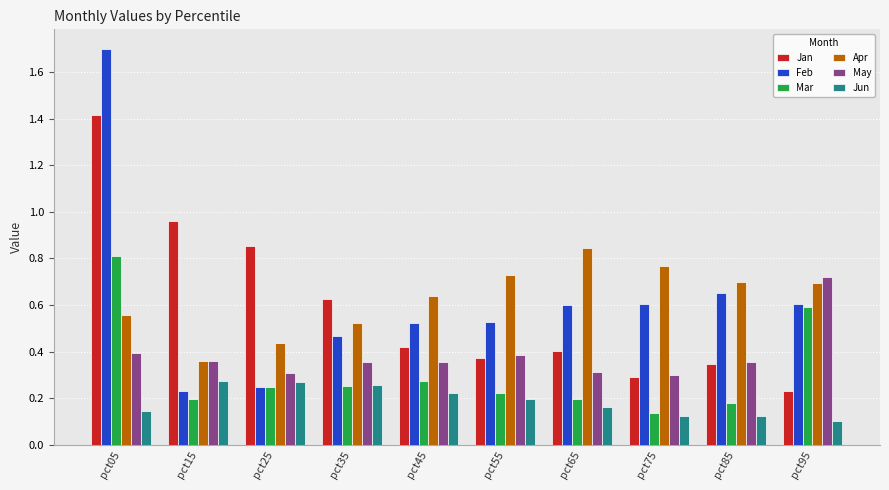

What is the sum of the May values at pct95 and pct35?

1.1